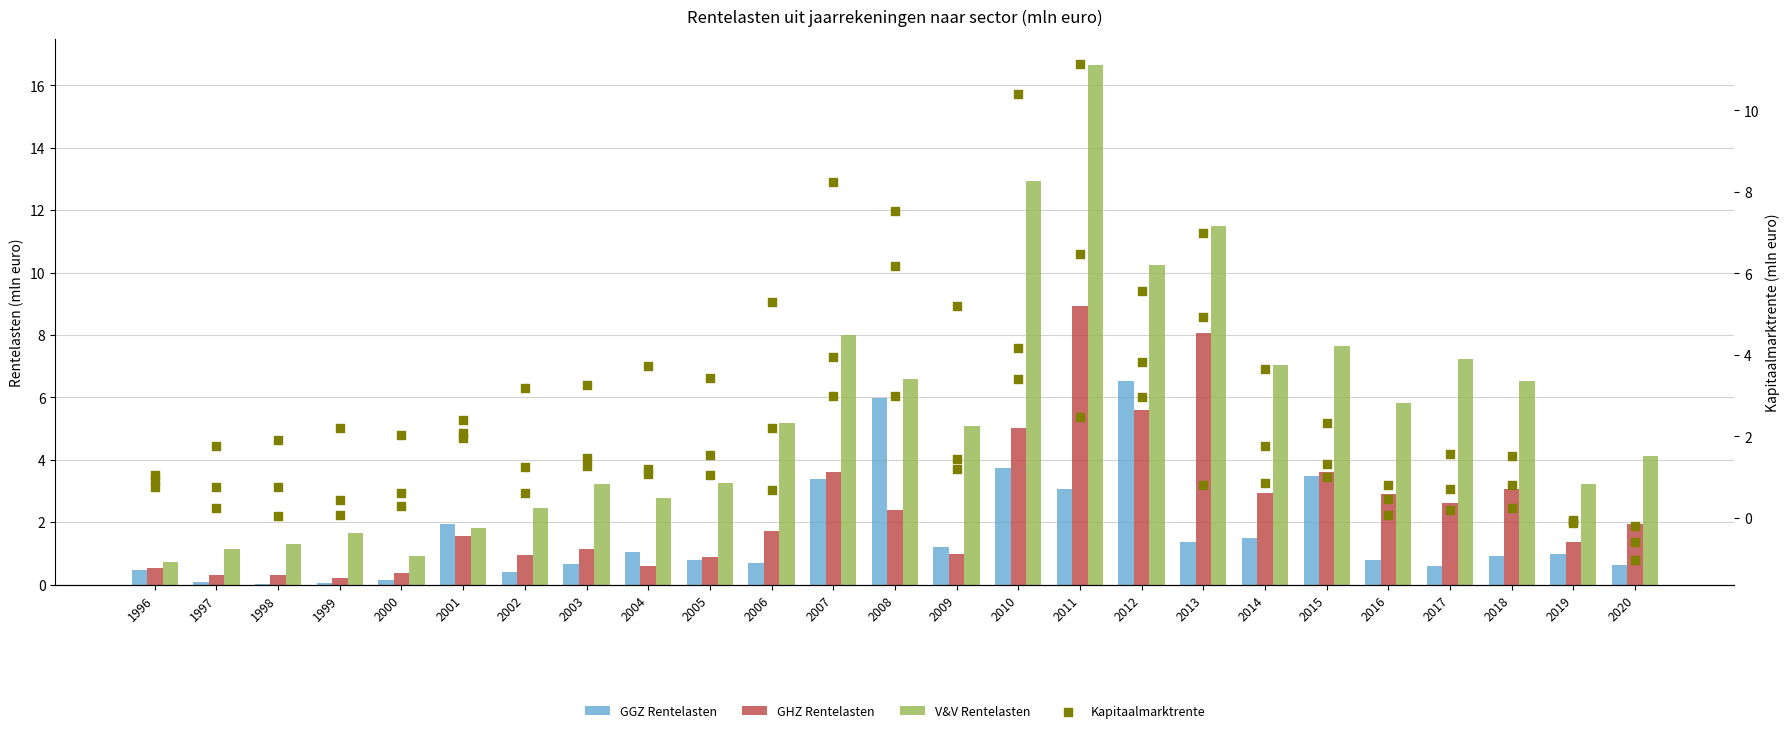

Which series reaches the maximum Y coordinate?

V&V Rentelasten